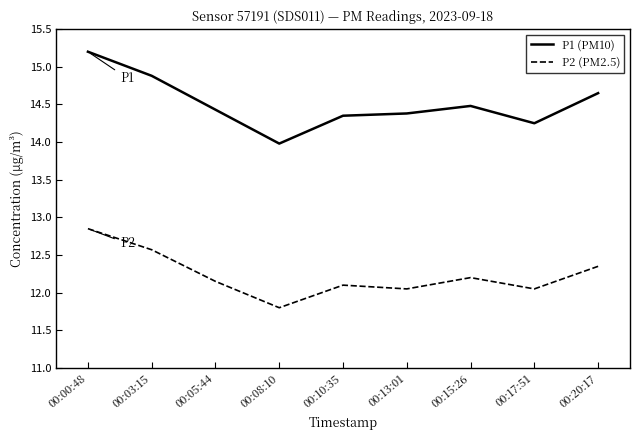

What position from the left is 00:20:17?

9